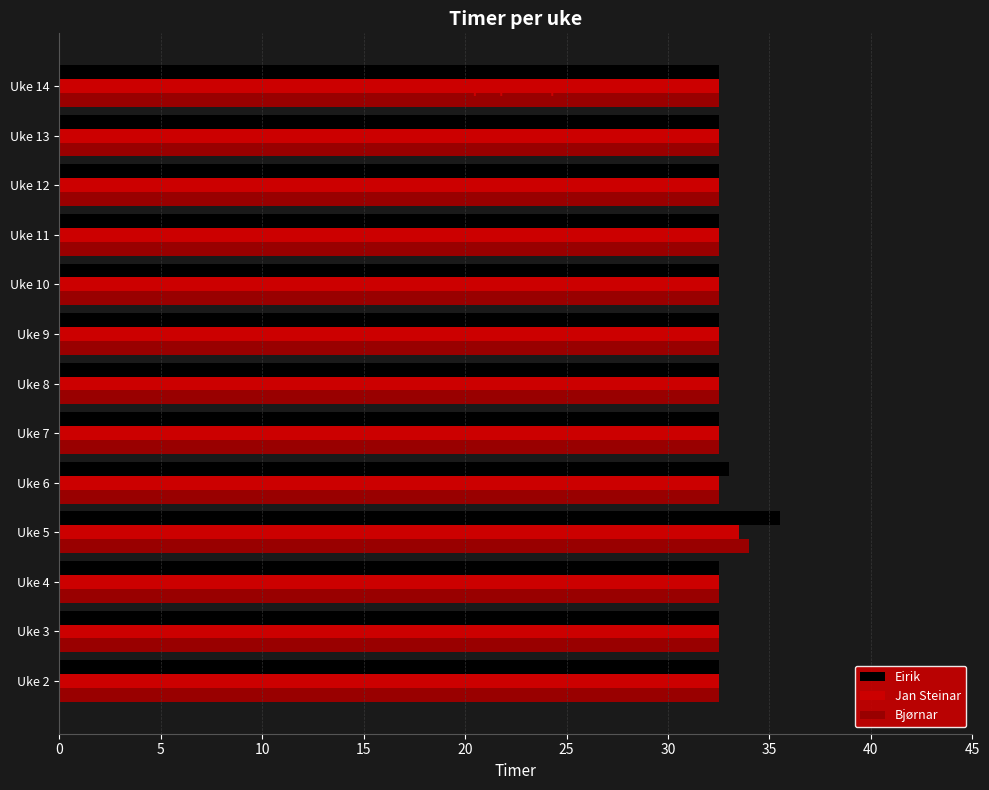

What is the average value of the Eirik series?

32.8